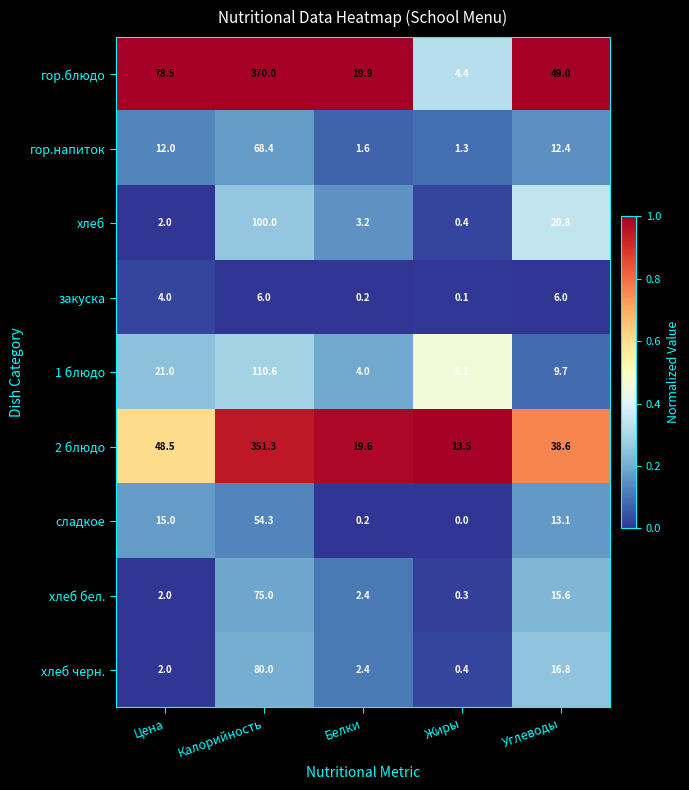

What is the difference between the highest and lowest values at Жиры?

13.5